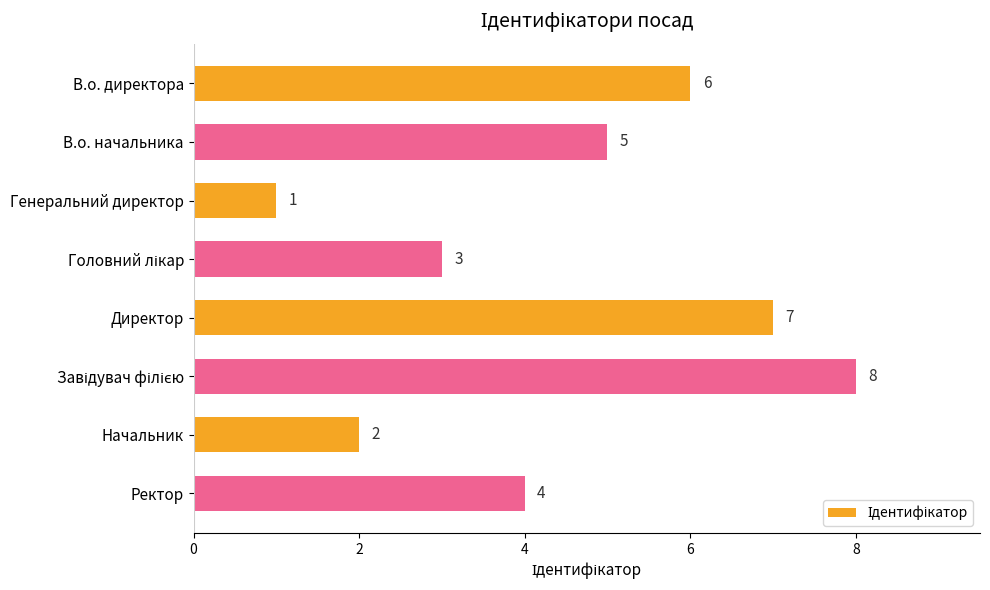

Count the values in the range 3 to 7.

5